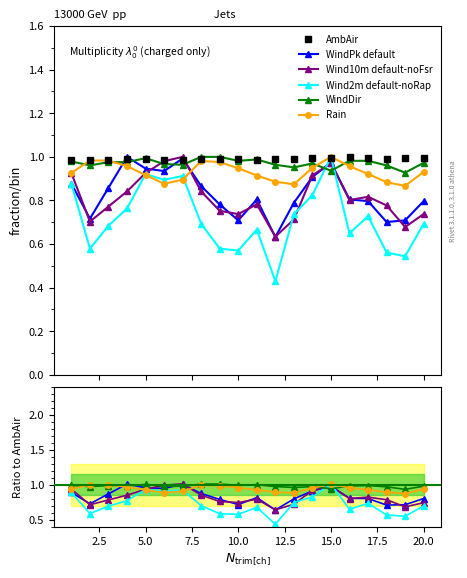

How many distinct data groups are displayed?

6